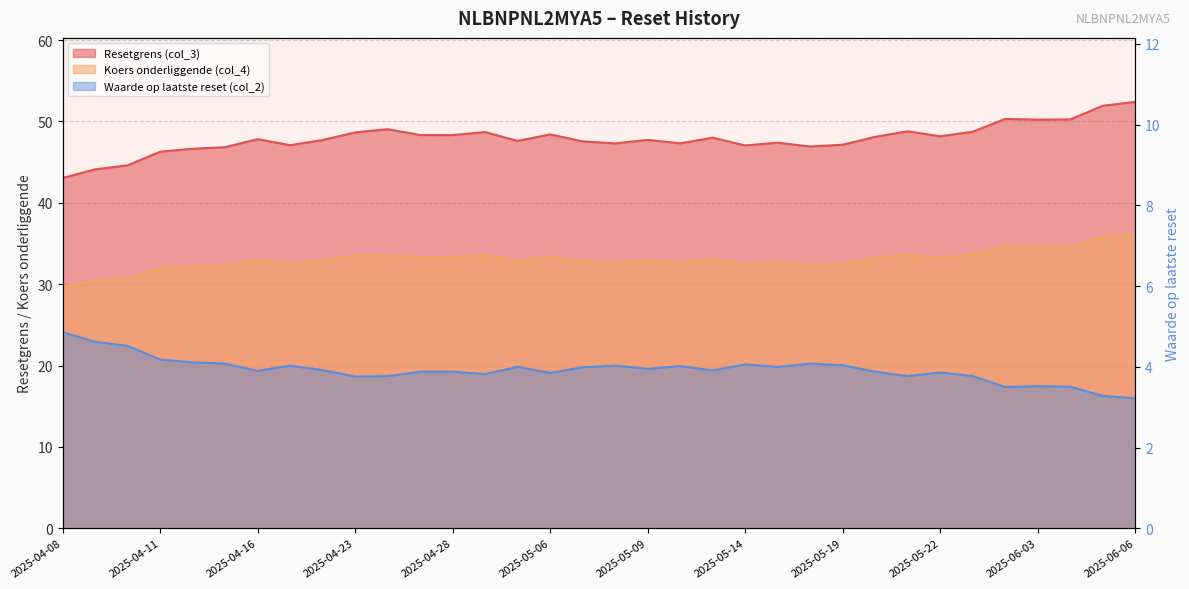

True or false: Koers onderliggende (col_4) has a value of 32.4 at 2025-05-14.

True